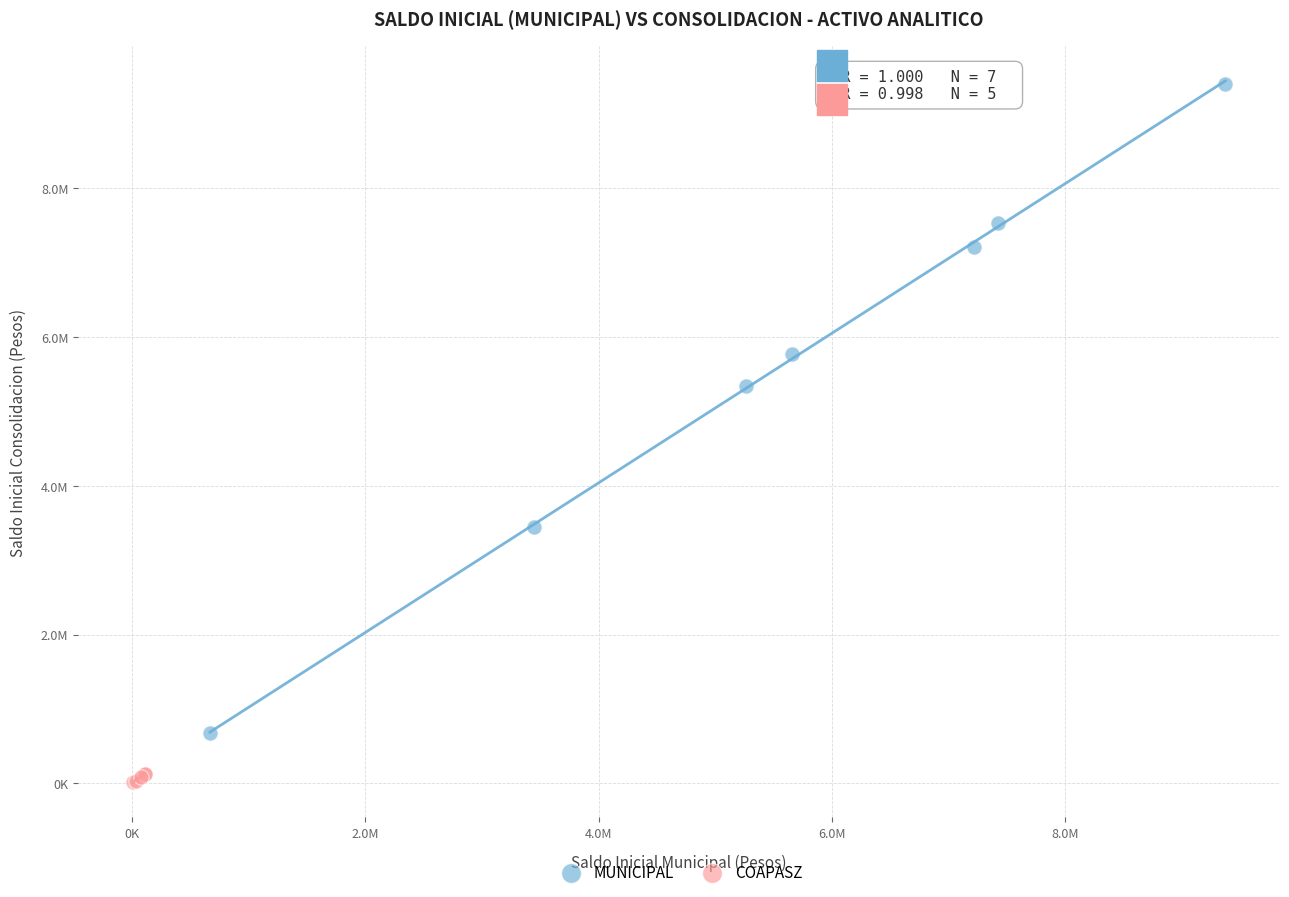

Which series contains the highest Y value?

MUNICIPAL